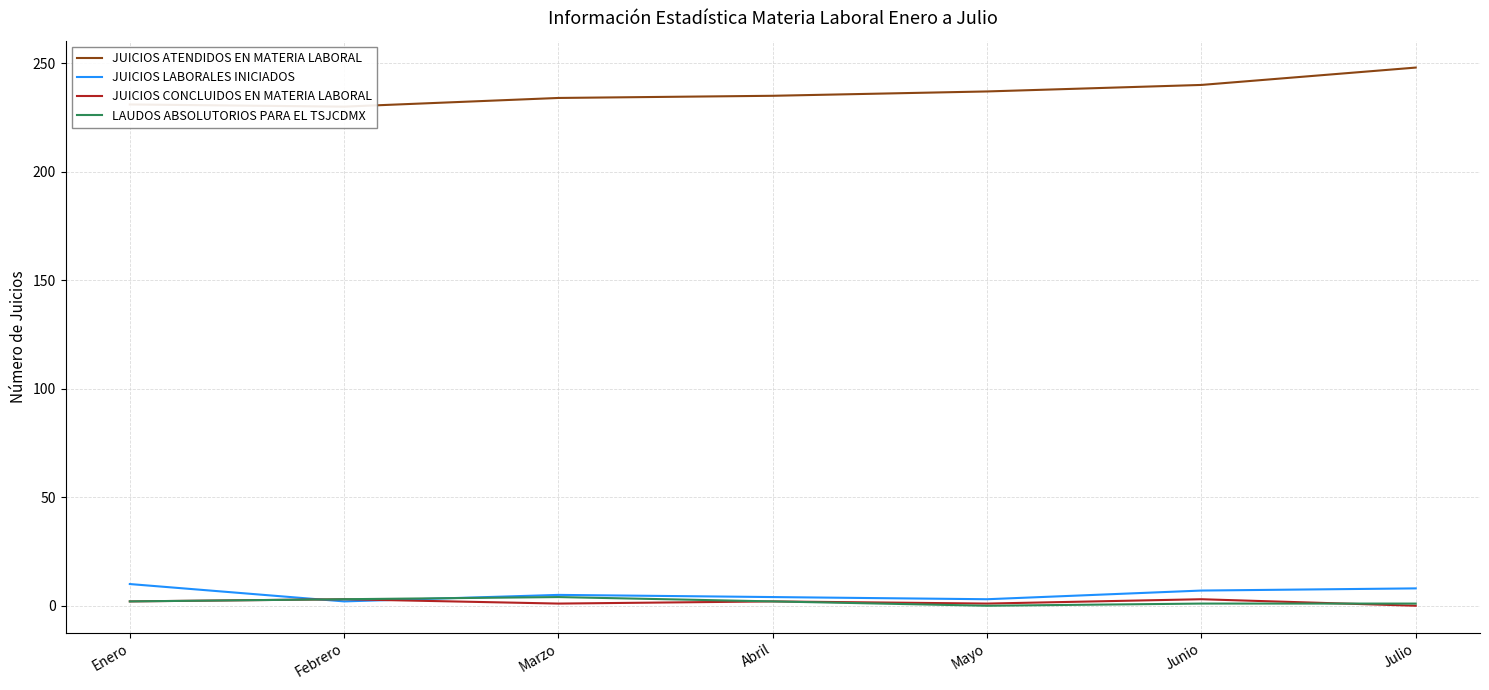

Is it true that JUICIOS ATENDIDOS EN MATERIA LABORAL equals 152 at Enero?

False